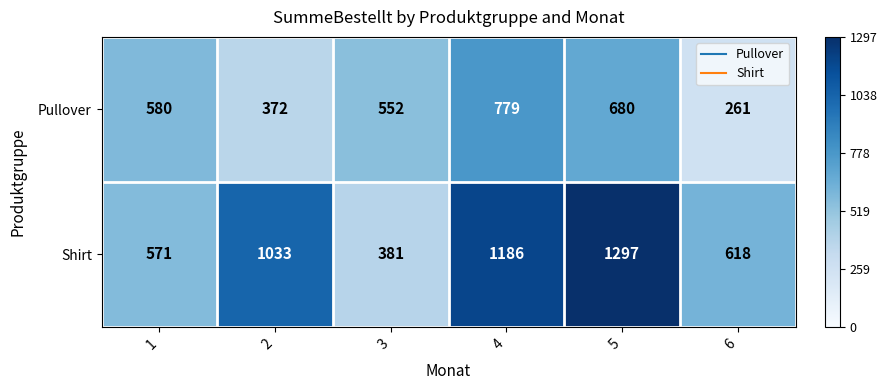

How many Pullover values are between 372 and 680?

4